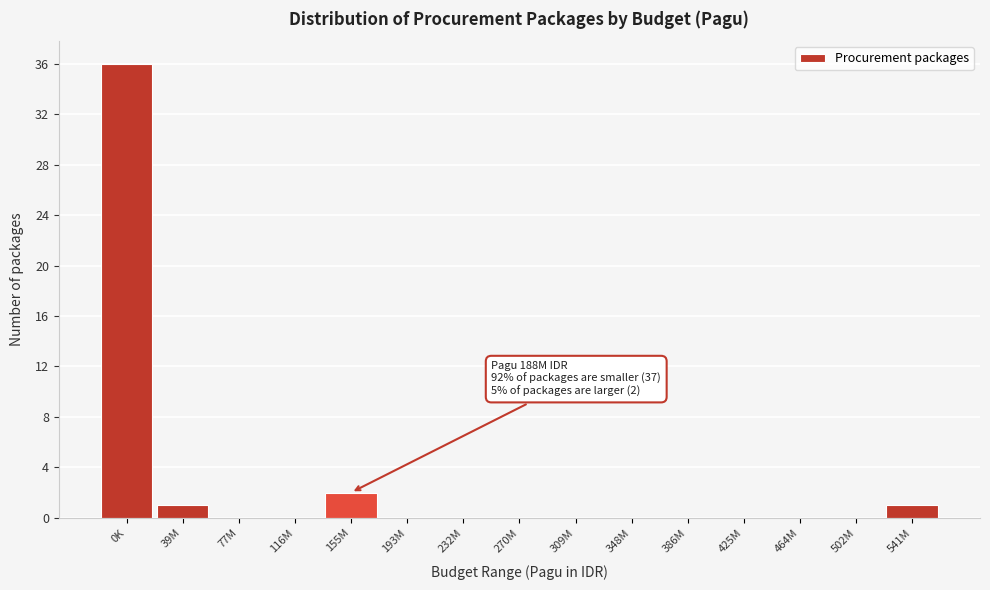

Reading right to left, extract all data points from this chart.

541M=1	502M=0	464M=0	425M=0	386M=0	348M=0	309M=0	270M=0	232M=0	193M=0	155M=2	116M=0	77M=0	39M=1	0K=36